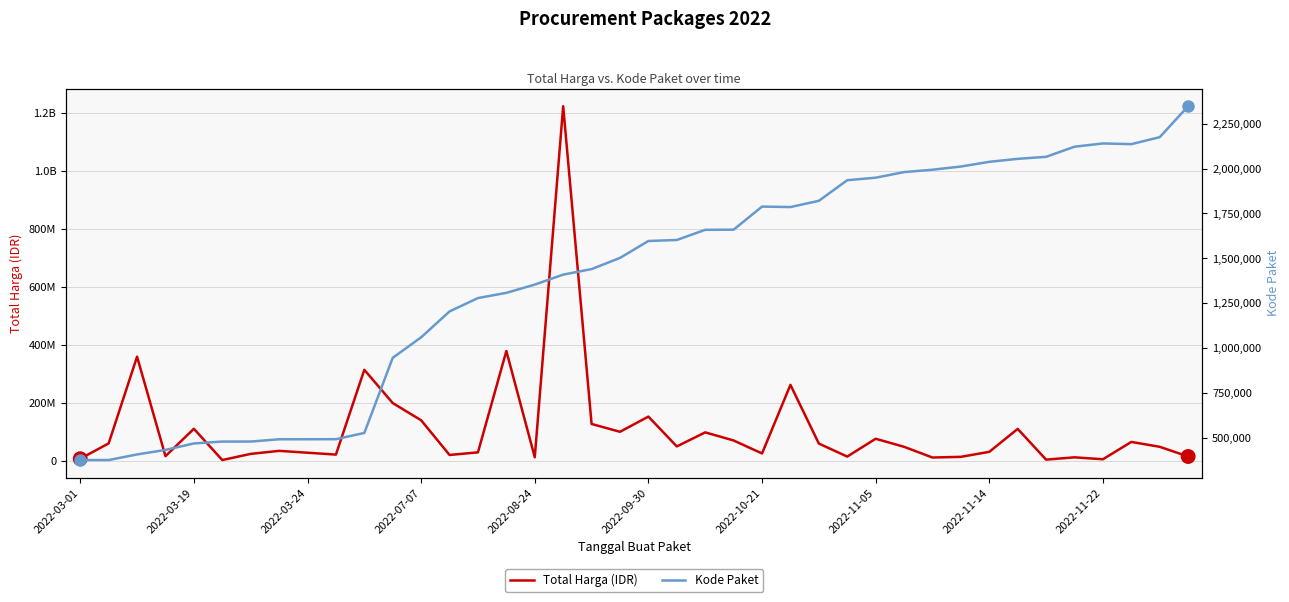

Which series has the largest total across all categories?

Total Harga (IDR)